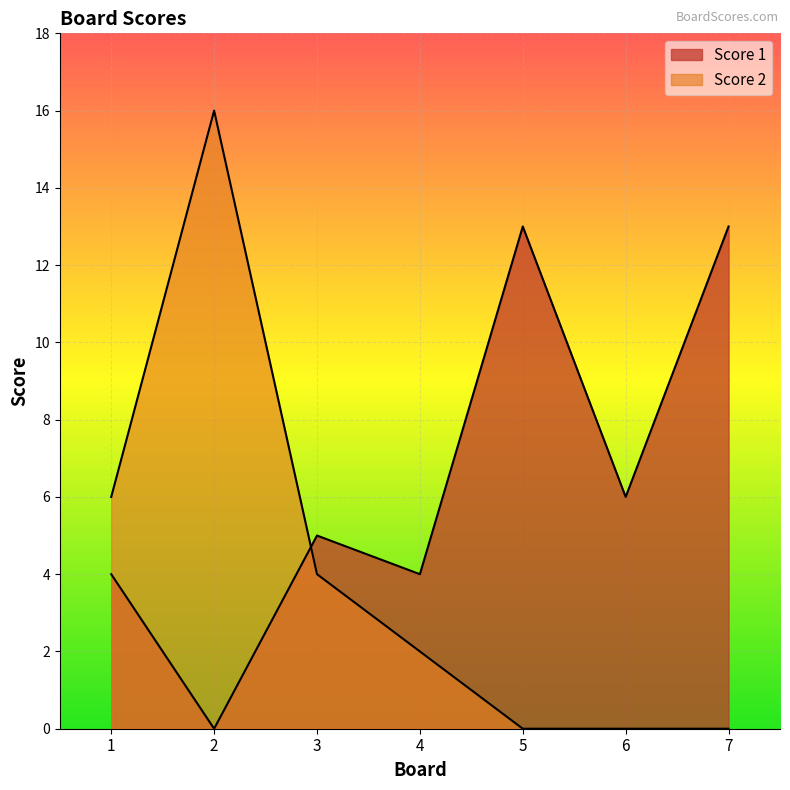

What is the sum of the Score 1 values at 4 and 3?

9